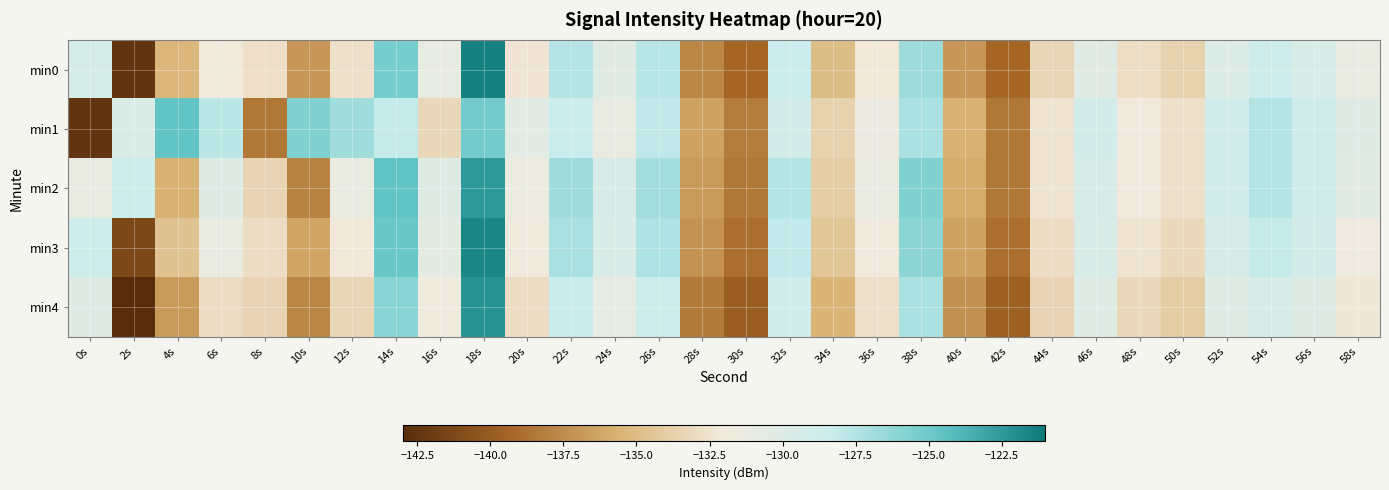

Reading right to left, transcribe all the data shown in this chart.

min0: 58s=-131.3	56s=-129.5	54s=-128.6	52s=-130.0	50s=-133.6	48s=-132.8	46s=-130.3	44s=-133.3	42s=-139.3	40s=-136.9	38s=-126.7	36s=-132.2	34s=-134.9	32s=-128.3	30s=-139.3	28s=-137.7	26s=-127.7	24s=-130.4	22s=-127.5	20s=-132.3	18s=-121.4	16s=-131.1	14s=-125.3	12s=-132.6	10s=-137.0	8s=-132.8	6s=-132.0	4s=-135.3	2s=-142.5	0s=-129.2
min1: 58s=-130.1	56s=-128.7	54s=-127.5	52s=-128.9	50s=-132.7	48s=-131.8	46s=-129.1	44s=-132.3	42s=-138.5	40s=-135.7	38s=-127.2	36s=-131.5	34s=-133.6	32s=-129.1	30s=-138.2	28s=-136.5	26s=-127.9	24s=-131.2	22s=-128.3	20s=-130.5	18s=-125.2	16s=-133.2	14s=-128.1	12s=-126.8	10s=-125.7	8s=-138.5	6s=-127.7	4s=-124.6	2s=-129.8	0s=-142.5
min2: 58s=-130.3	56s=-128.7	54s=-127.5	52s=-128.9	50s=-132.7	48s=-131.9	46s=-129.5	44s=-132.3	42s=-138.5	40s=-135.9	38s=-125.7	36s=-131.2	34s=-133.9	32s=-127.5	30s=-138.5	28s=-136.8	26s=-126.9	24s=-129.5	22s=-126.8	20s=-131.3	18s=-122.5	16s=-130.1	14s=-124.6	12s=-131.2	10s=-137.9	8s=-133.5	6s=-130.1	4s=-135.7	2s=-128.5	0s=-131.2
min3: 58s=-131.7	56s=-129.1	54s=-128.1	52s=-129.5	50s=-133.1	48s=-132.3	46s=-129.7	44s=-132.9	42s=-138.9	40s=-136.5	38s=-126.1	36s=-131.8	34s=-134.3	32s=-128.0	30s=-138.9	28s=-137.1	26s=-127.3	24s=-129.7	22s=-127.1	20s=-131.9	18s=-121.7	16s=-130.6	14s=-124.8	12s=-132.1	10s=-136.2	8s=-132.9	6s=-131.2	4s=-134.6	2s=-141.2	0s=-128.5
min4: 58s=-132.2	56s=-130.1	54s=-129.5	52s=-130.2	50s=-133.9	48s=-133.1	46s=-130.2	44s=-133.5	42s=-139.7	40s=-137.2	38s=-127.2	36s=-132.7	34s=-135.5	32s=-128.8	30s=-139.9	28s=-138.3	26s=-128.5	24s=-130.9	22s=-128.2	20s=-132.9	18s=-122.1	16s=-131.8	14s=-125.9	12s=-133.3	10s=-137.7	8s=-133.5	6s=-132.9	4s=-136.8	2s=-143.5	0s=-130.1